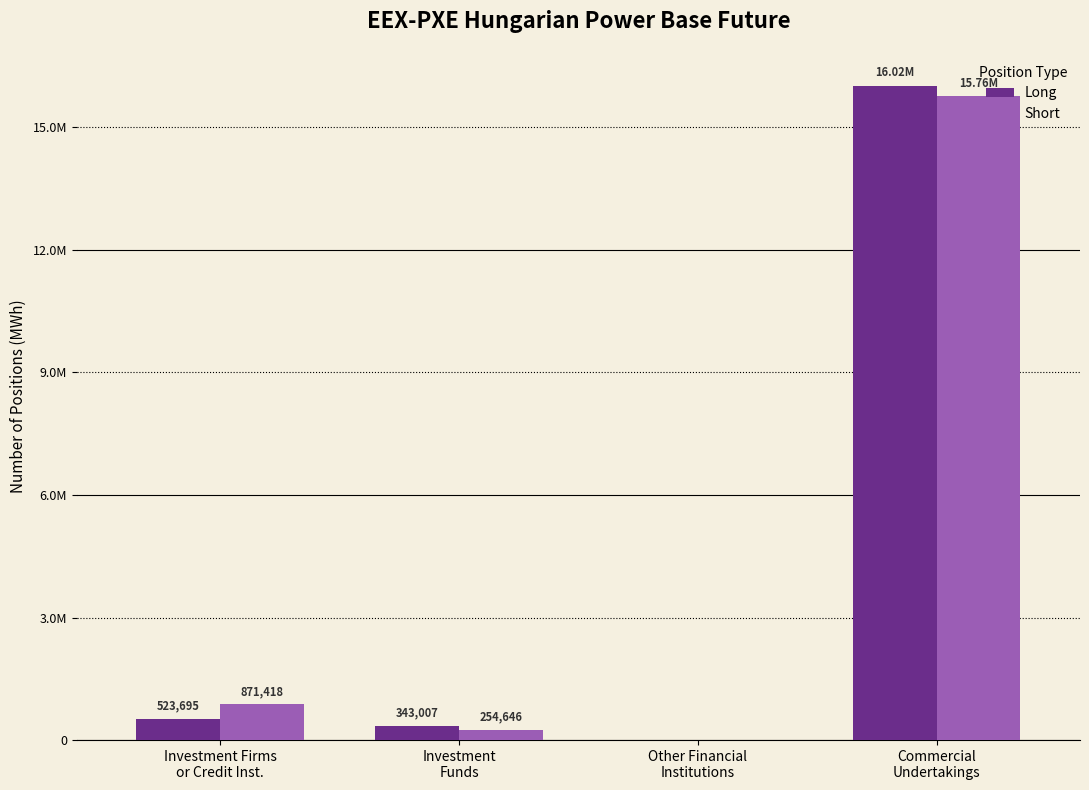

What are all the series names shown in the legend?

Long, Short